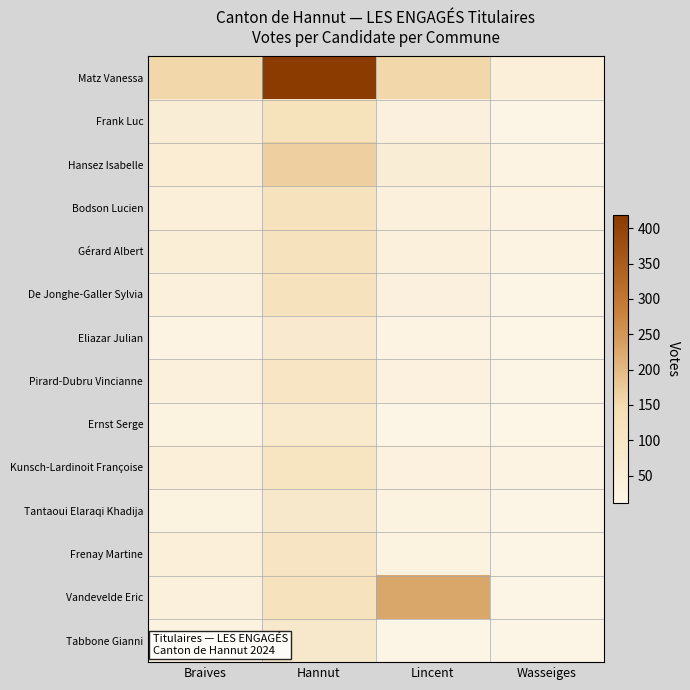

Reading right to left, transcribe all the data shown in this chart.

Matz Vanessa: Wasseiges=42	Lincent=156	Hannut=418	Braives=157
Frank Luc: Wasseiges=13	Lincent=36	Hannut=123	Braives=53
Hansez Isabelle: Wasseiges=21	Lincent=55	Hannut=168	Braives=58
Bodson Lucien: Wasseiges=19	Lincent=38	Hannut=120	Braives=44
Gérard Albert: Wasseiges=18	Lincent=41	Hannut=120	Braives=52
De Jonghe-Galler Sylvia: Wasseiges=17	Lincent=36	Hannut=118	Braives=40
Eliazar Julian: Wasseiges=11	Lincent=18	Hannut=70	Braives=22
Pirard-Dubru Vincianne: Wasseiges=16	Lincent=31	Hannut=104	Braives=40
Ernst Serge: Wasseiges=12	Lincent=17	Hannut=77	Braives=30
Kunsch-Lardinoit Françoise: Wasseiges=18	Lincent=32	Hannut=111	Braives=44
Tantaoui Elaraqi Khadija: Wasseiges=13	Lincent=26	Hannut=84	Braives=28
Frenay Martine: Wasseiges=16	Lincent=29	Hannut=107	Braives=44
Vandevelde Eric: Wasseiges=15	Lincent=226	Hannut=122	Braives=38
Tabbone Gianni: Wasseiges=13	Lincent=17	Hannut=84	Braives=27